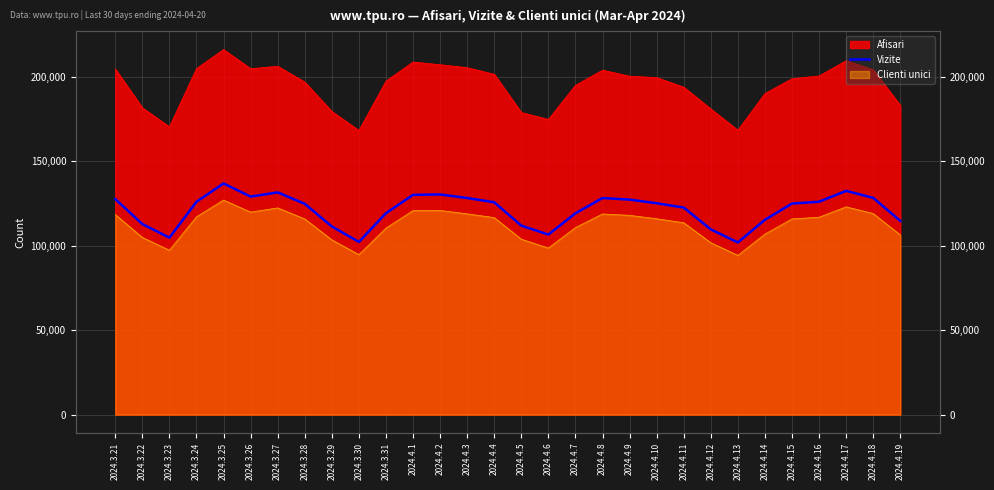

How many lines are shown in the chart?

1